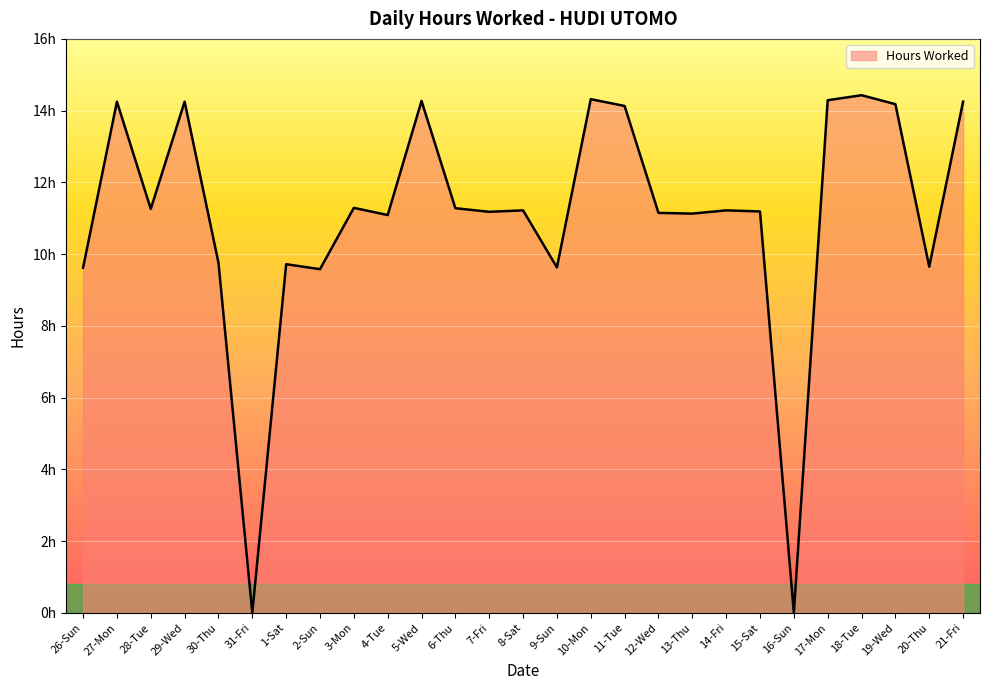

Reading left to right, what are all the values shown in this chart?

9.6	14.2	11.3	14.2	9.8	0.0	9.7	9.6	11.3	11.1	14.3	11.3	11.2	11.2	9.6	14.3	14.1	11.2	11.1	11.2	11.2	0.0	14.3	14.4	14.2	9.7	14.2